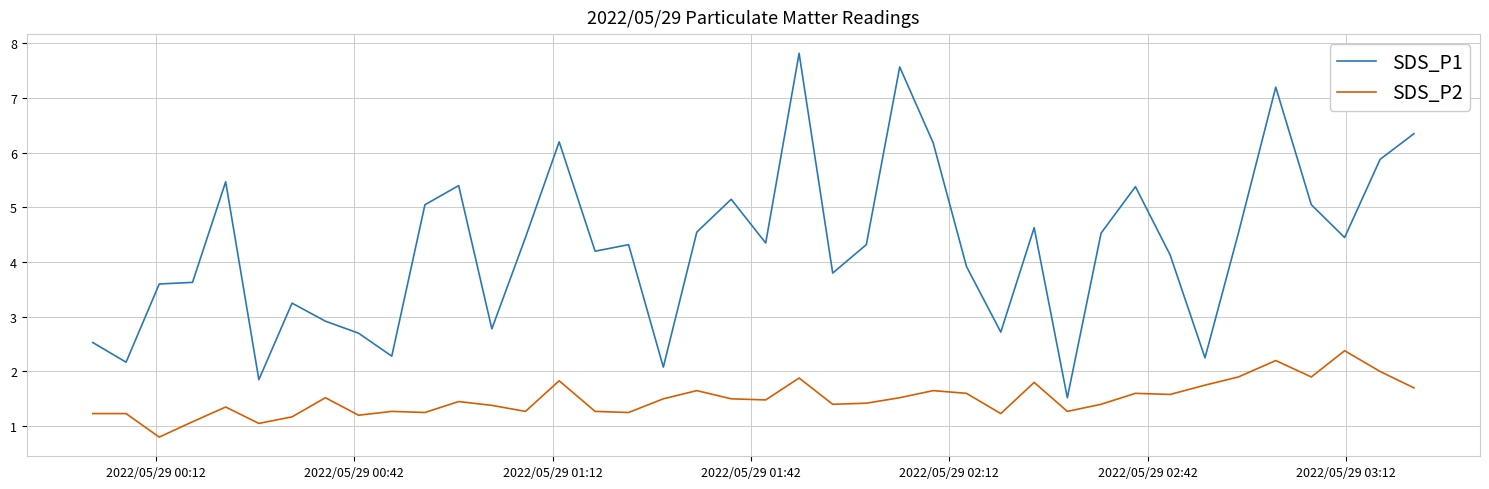

List the series in order of their peak value, highest first.

SDS_P1, SDS_P2